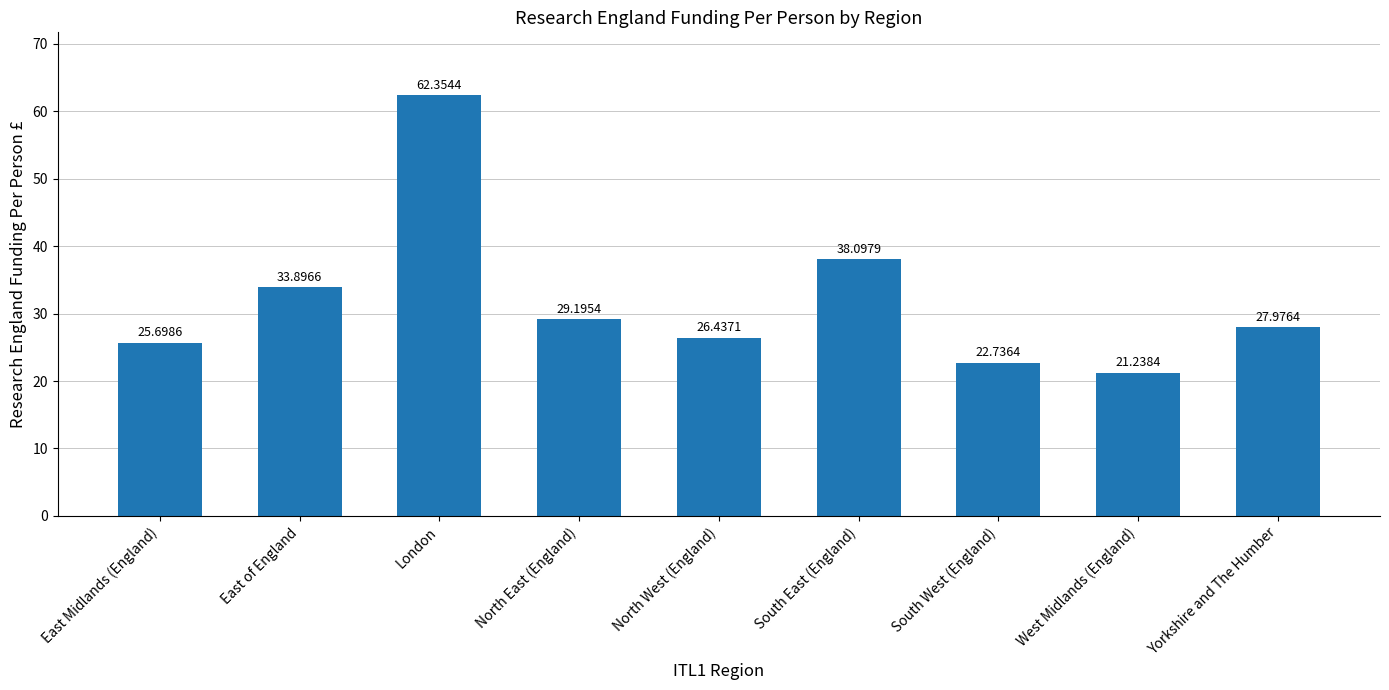

What is the change in value from East Midlands (England) to South West (England)?

-3.0